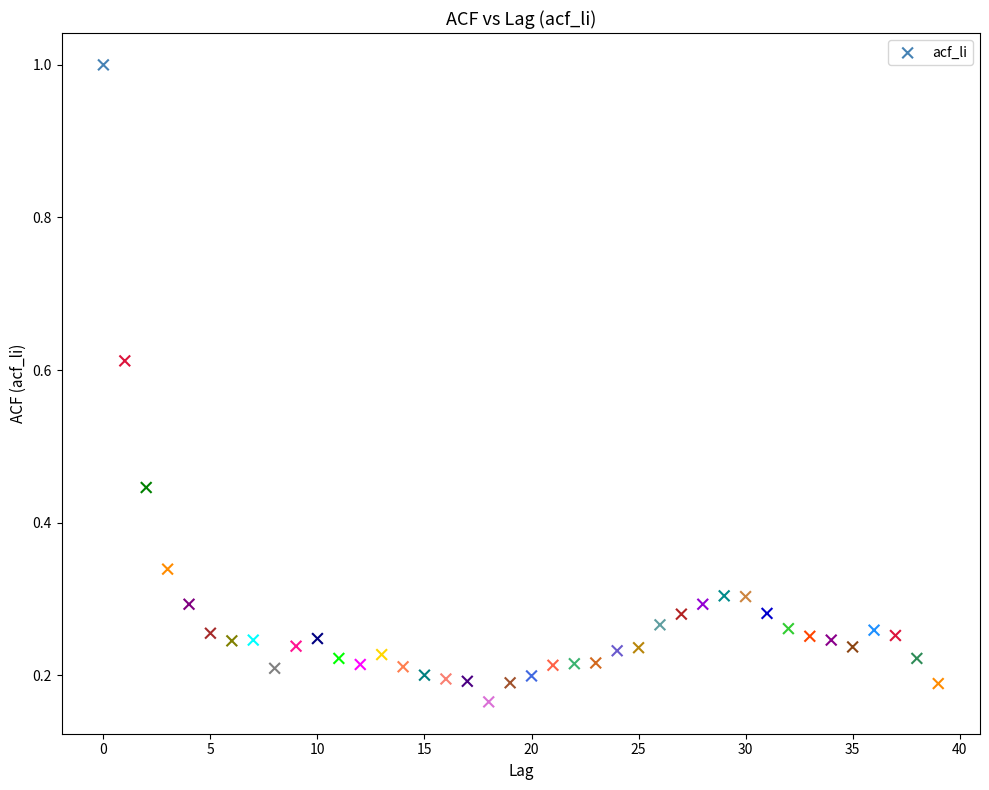

What is the range of Y values (max minus min)?

0.8